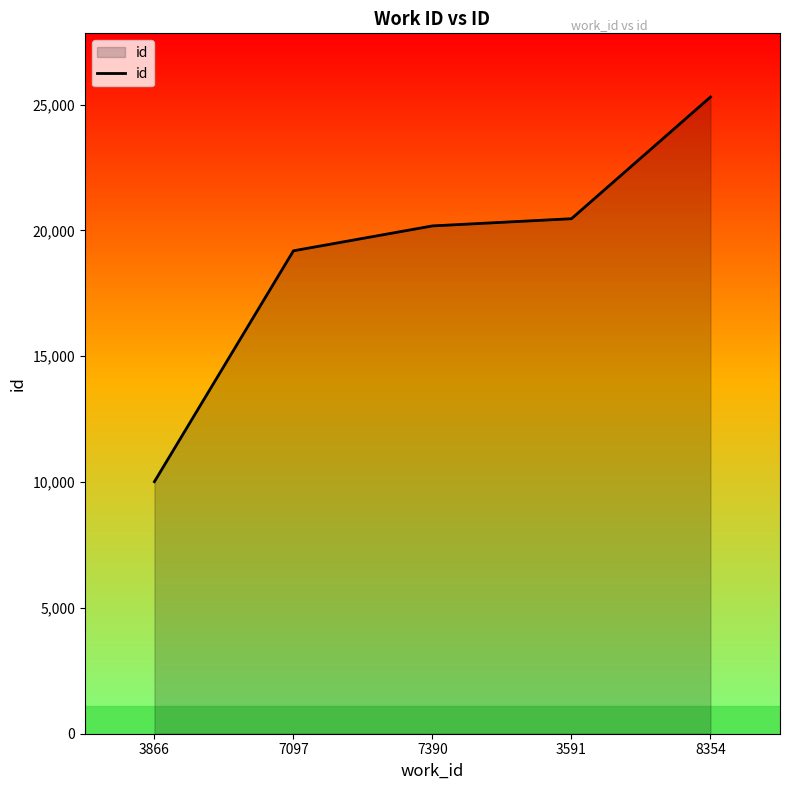

What is the sum of all values?

95165